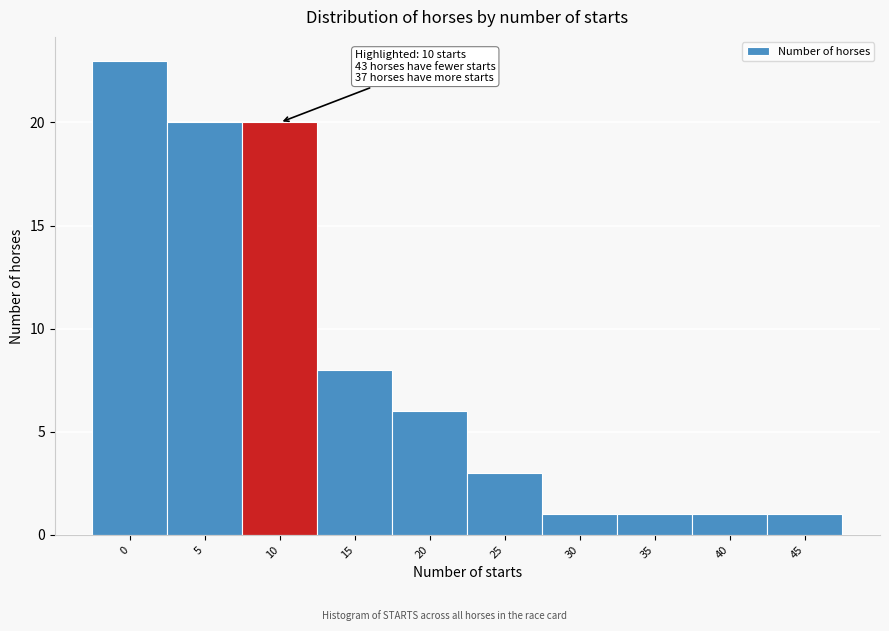

Reading left to right, list all the values displayed in this chart.

0=23	5=20	10=20	15=8	20=6	25=3	30=1	35=1	40=1	45=1